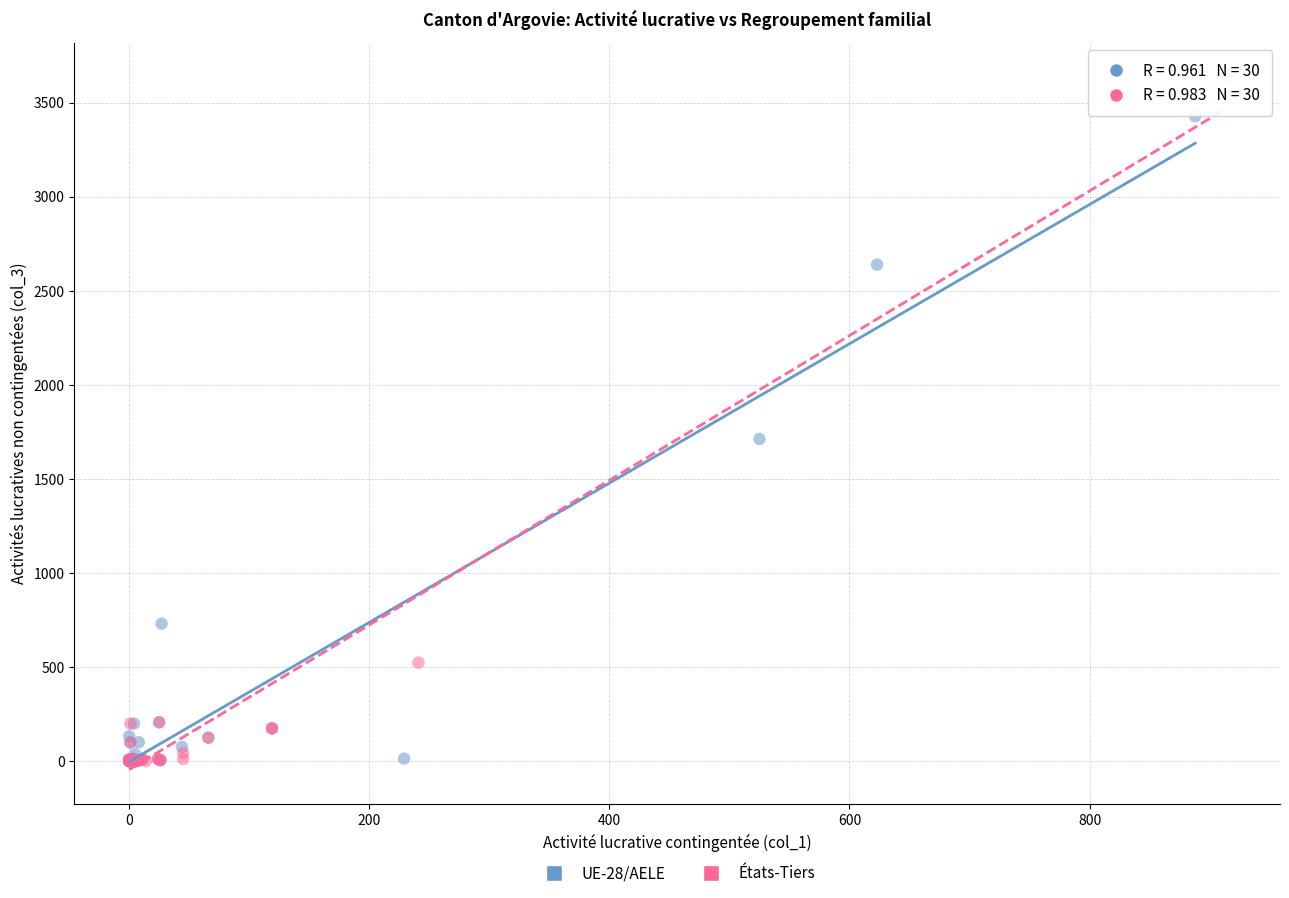

Which series has the widest spread of Y values?

États-Tiers